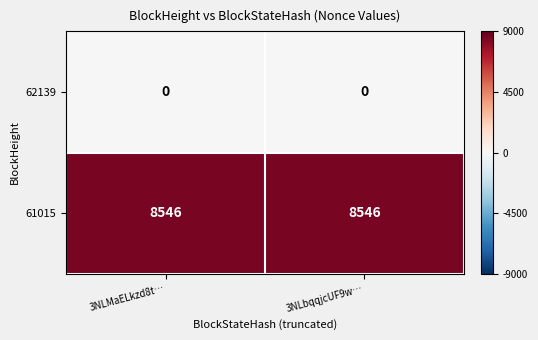

List the series in order of their overall mean, lowest first.

62139, 61015